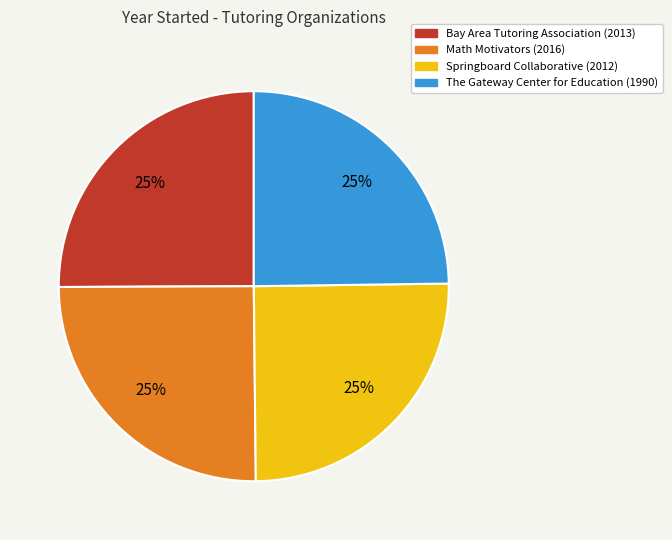

To the nearest percent, what portion does Springboard Collaborative represent?

25%